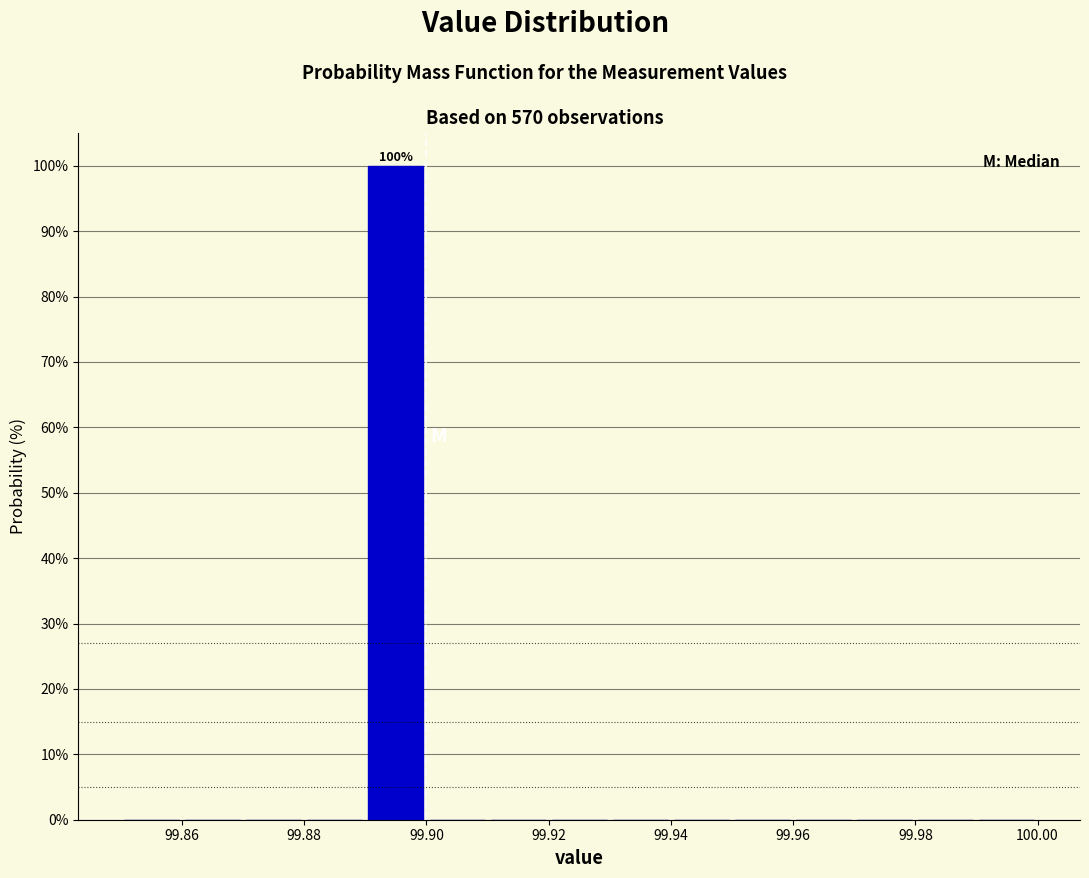

Over which range of the x-axis is the bar tallest?

99.89 to 99.90